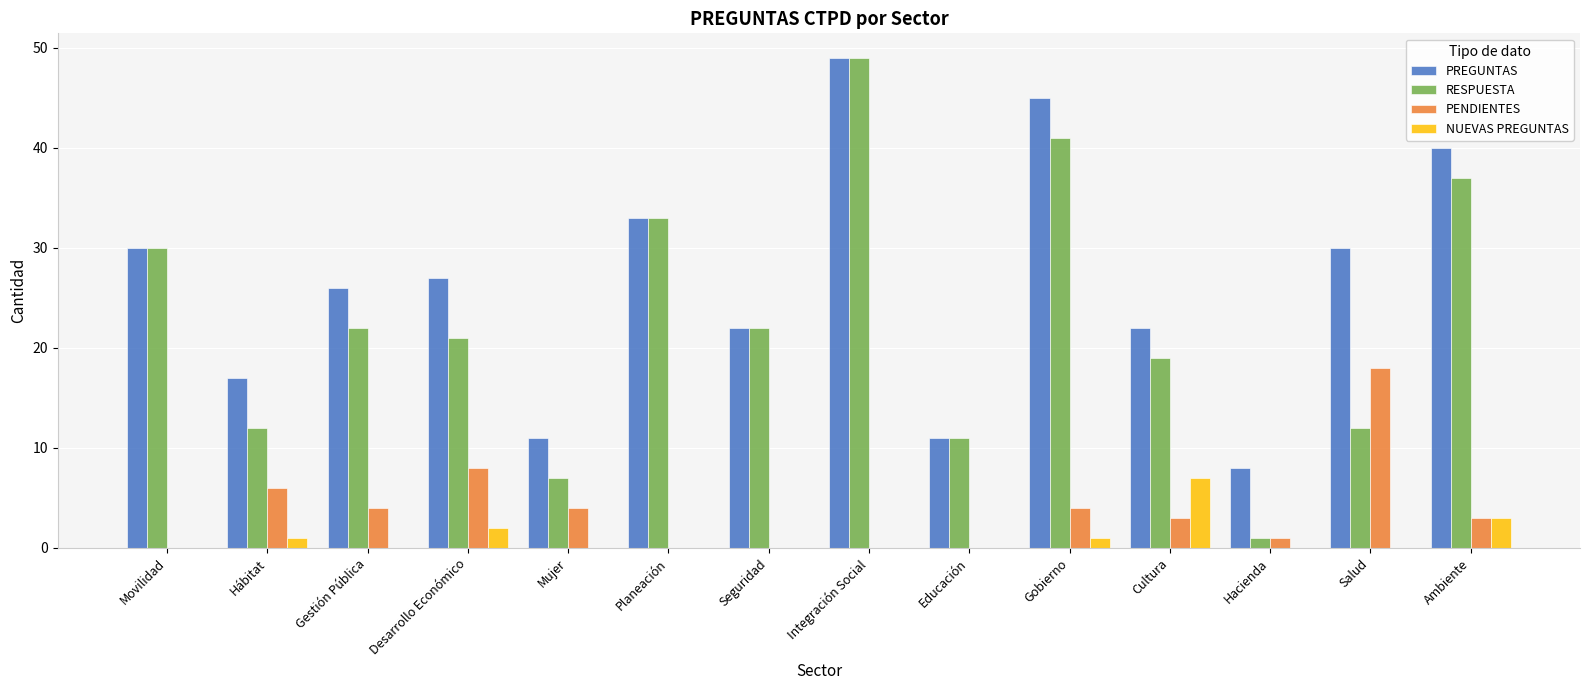

At which category is the sum across all series the highest?

Integración Social